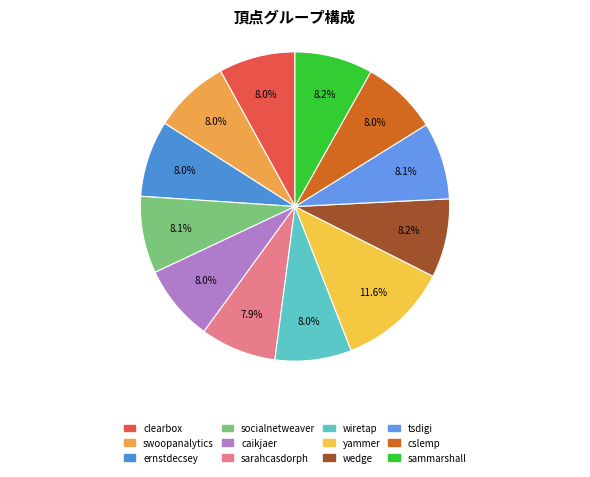

How many segments does this pie chart have?

12